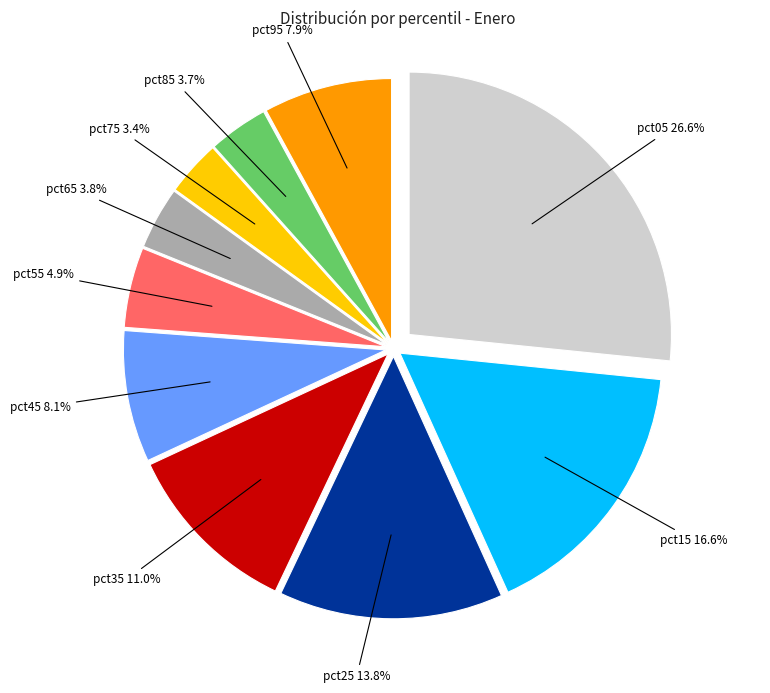

What is the smallest slice in the pie chart?

pct75